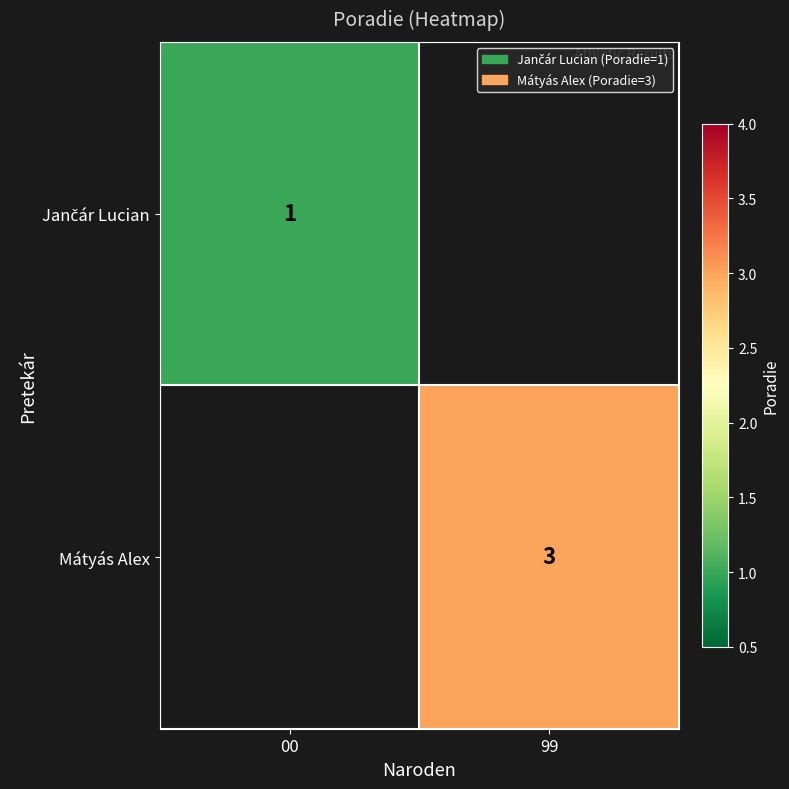

Which category has the highest value across all series?

99